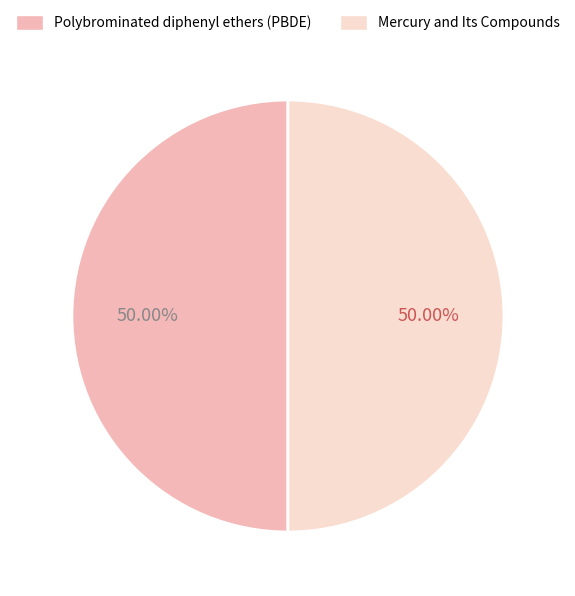

Approximately how many times larger is the value at Mercury and Its Compounds compared to Polybrominated diphenyl ethers (PBDE)?

1.0